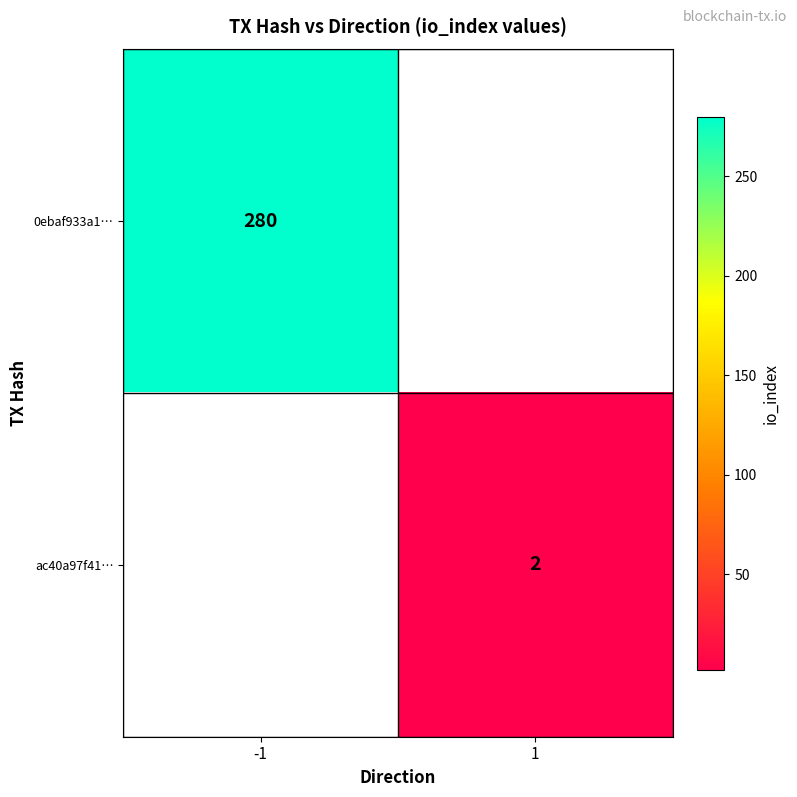

How many data points does each series have?

2